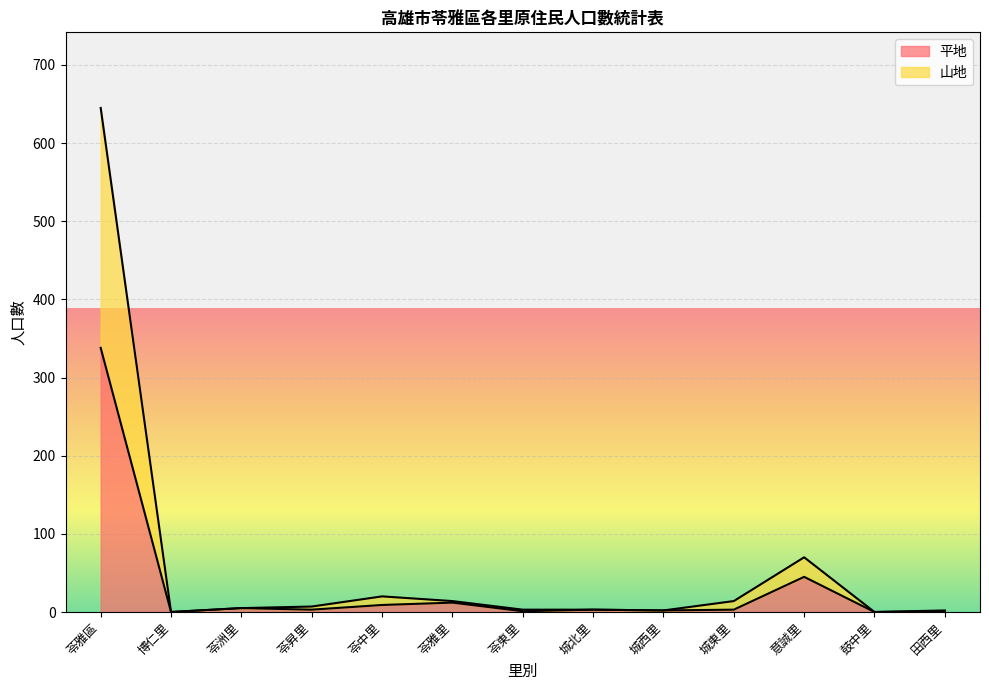

Reading right to left, what are all the values shown in this chart?

平地: 1	0	45	3	2	3	1	12	9	3	5	0	338
山地: 2	0	70	14	2	3	3	14	20	7	5	0	645